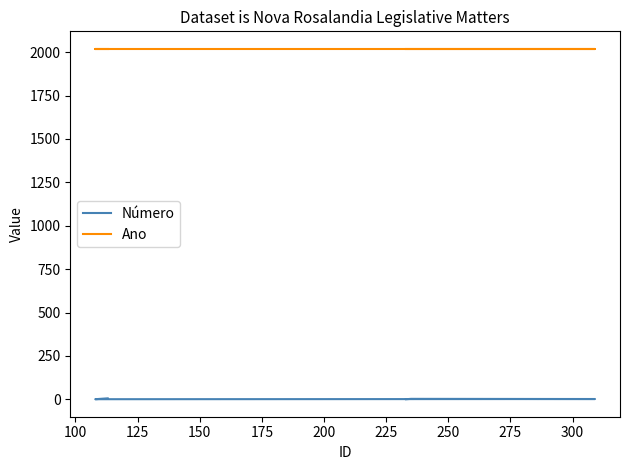

At which category is the sum across all series the highest?

300